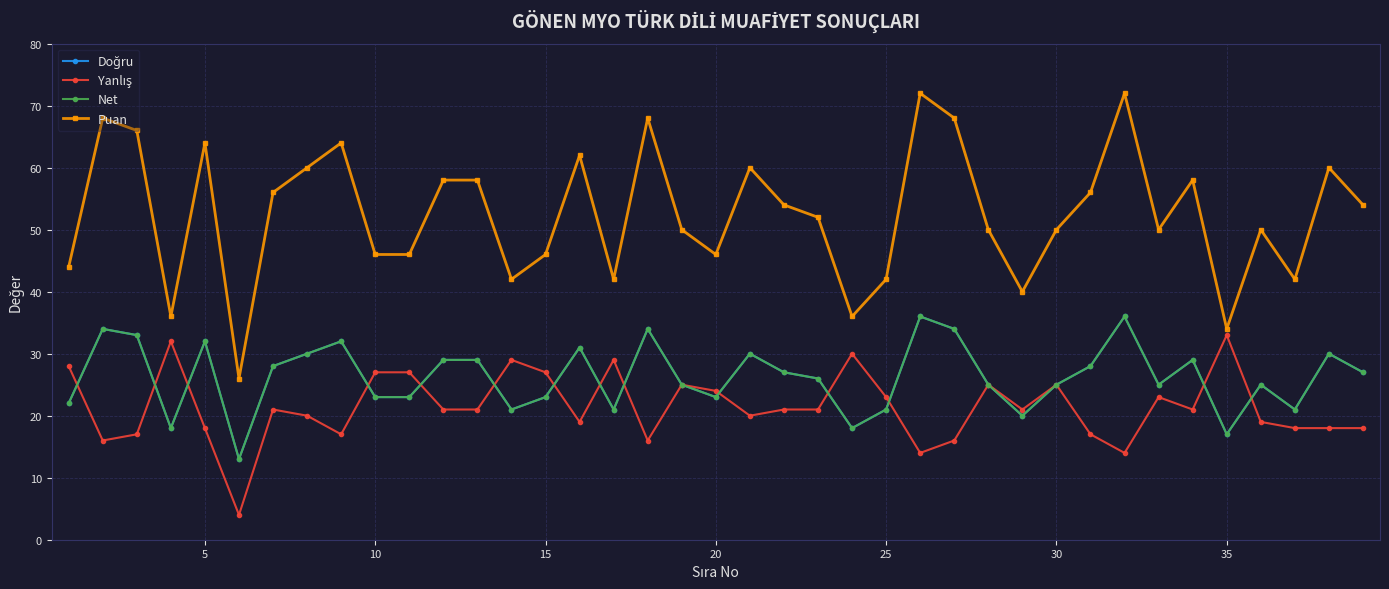

Does the chart have visible grid lines?

Yes